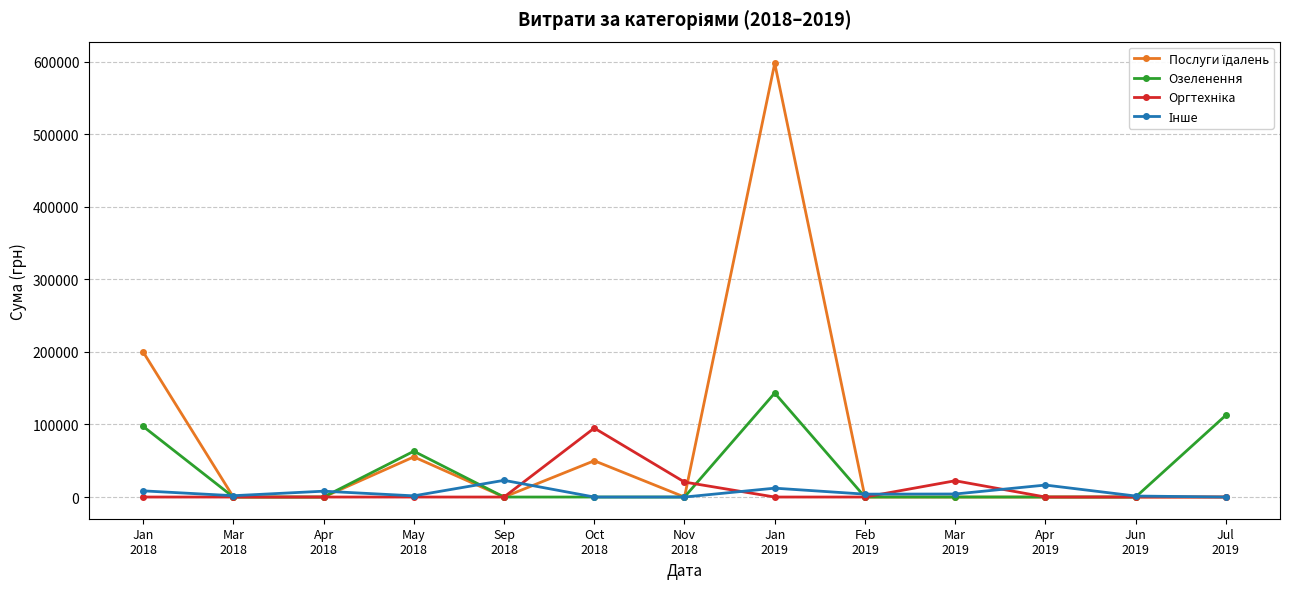

Is this an area chart (filled region under the line)?

No